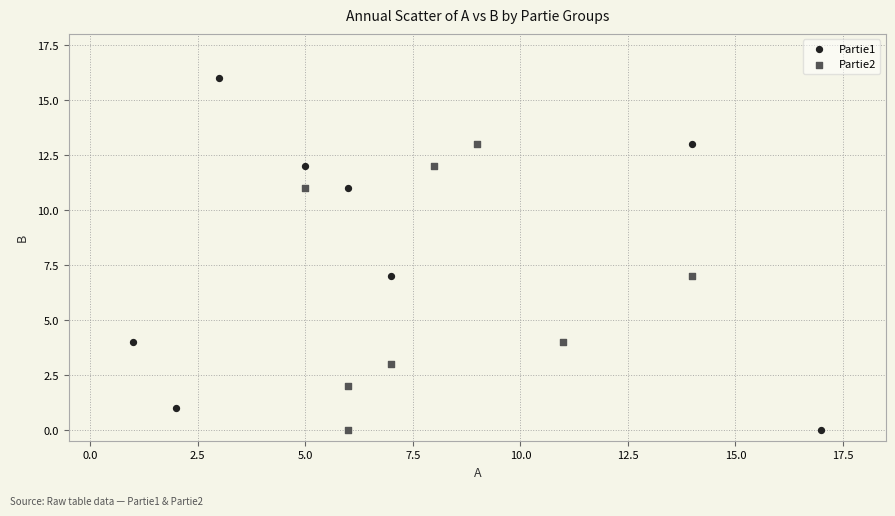

Which series contains the highest Y value?

Partie1